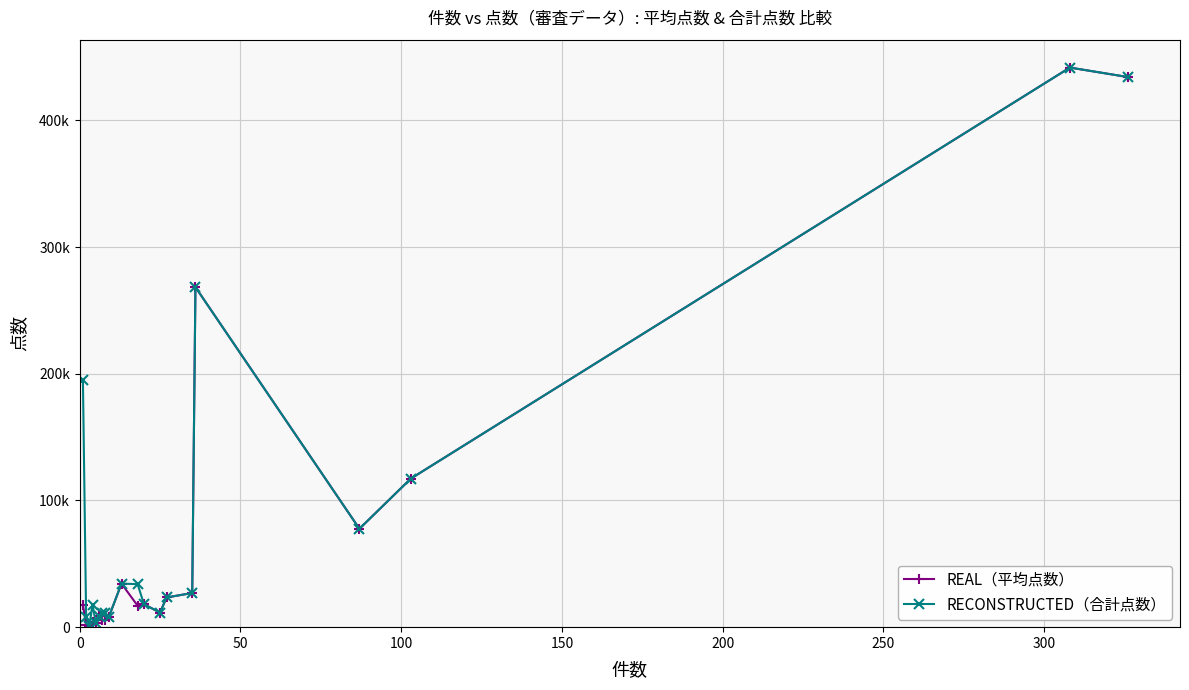

Is this an area chart (filled region under the line)?

No